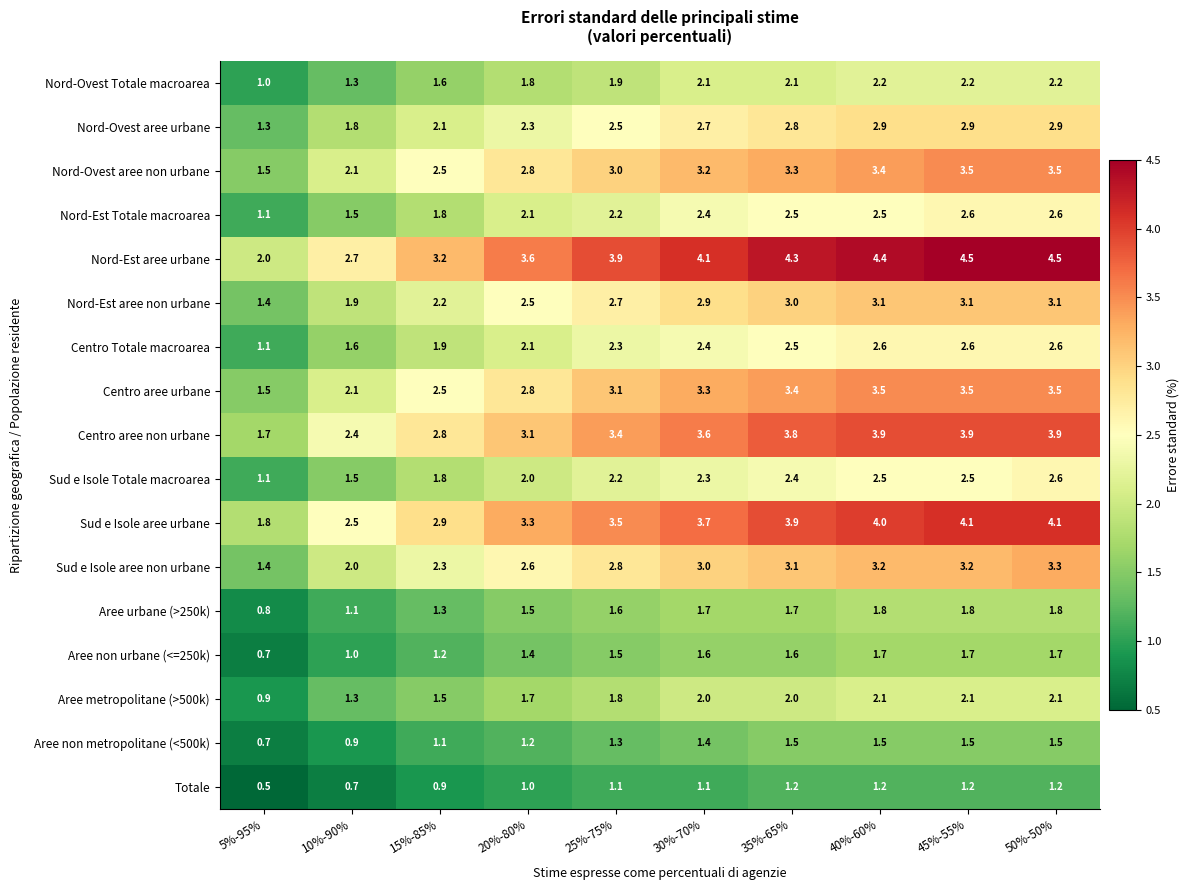

At how many categories does at least one series exceed 1?

10